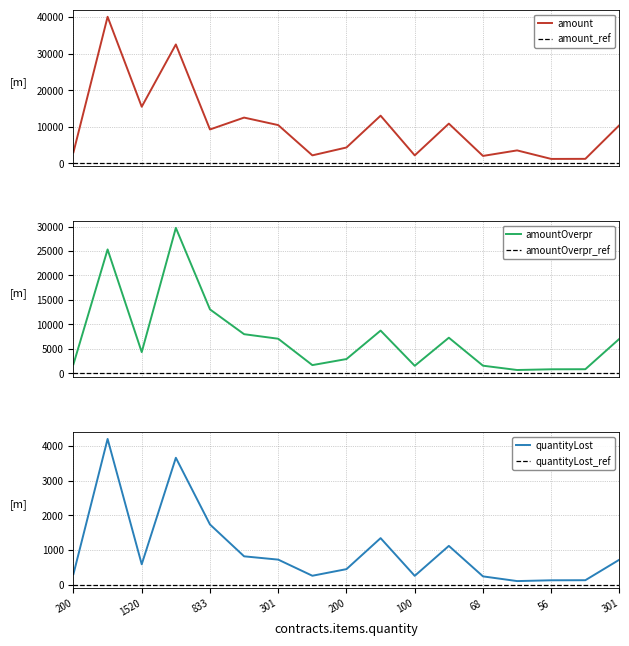

Rank the series at 100 from highest to lowest value.

tender.value.amount, contracts.items.unit.value.amountOverpriceMxIMSS, contracts.items.unit.value.quantityLostMxIMSS